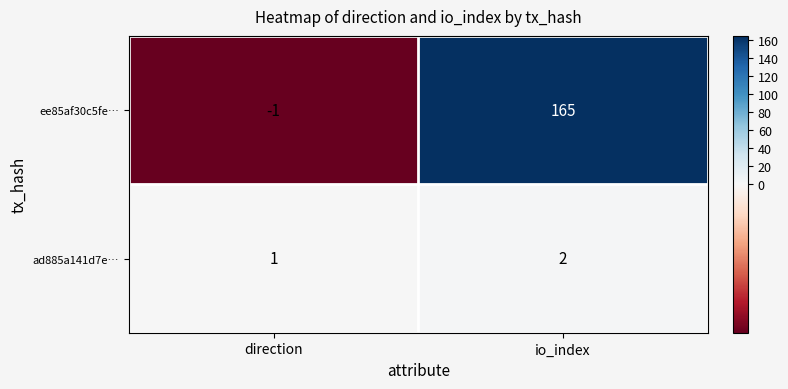

How many series are shown in this chart?

2